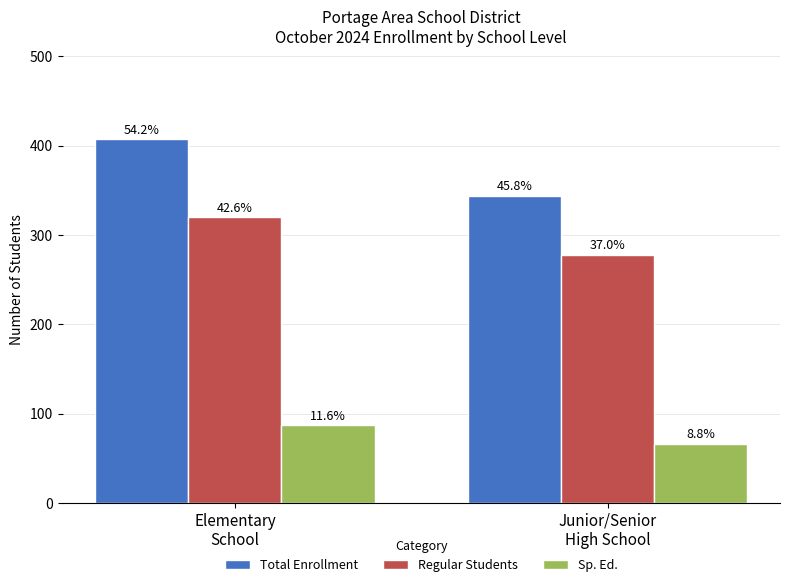

Rank the series by their average value, from lowest to highest.

Sp. Ed., Regular Students, Total Enrollment